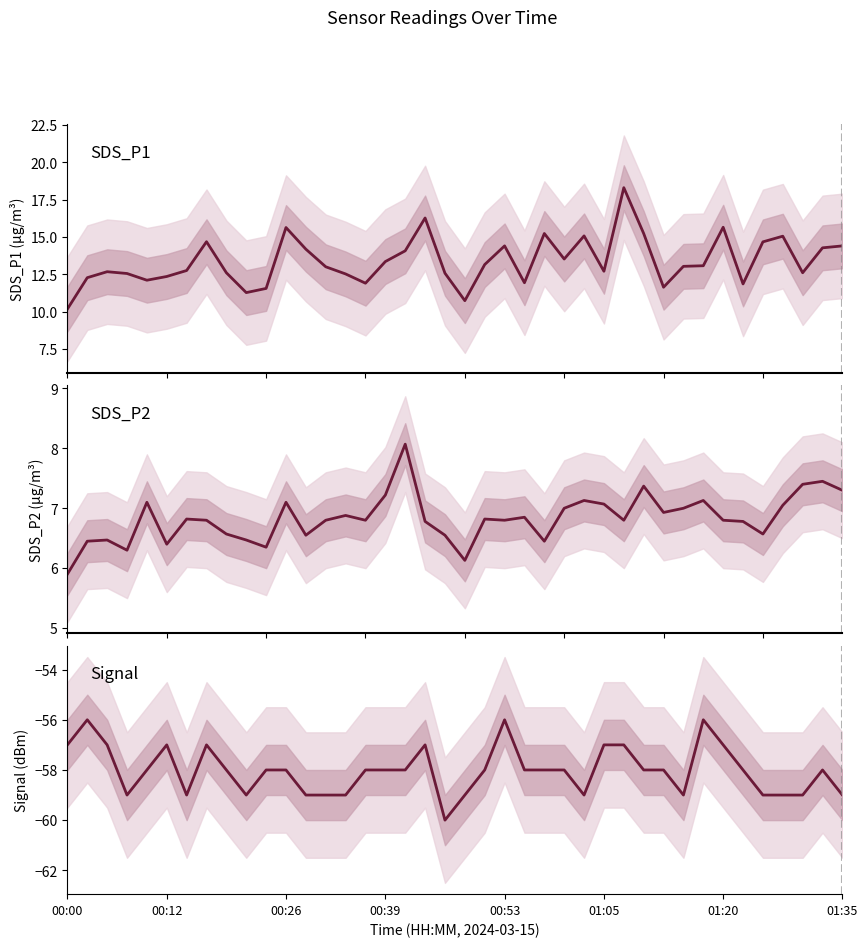

What is the value of the SDS_P2 point at the 18th from the left?

8.1